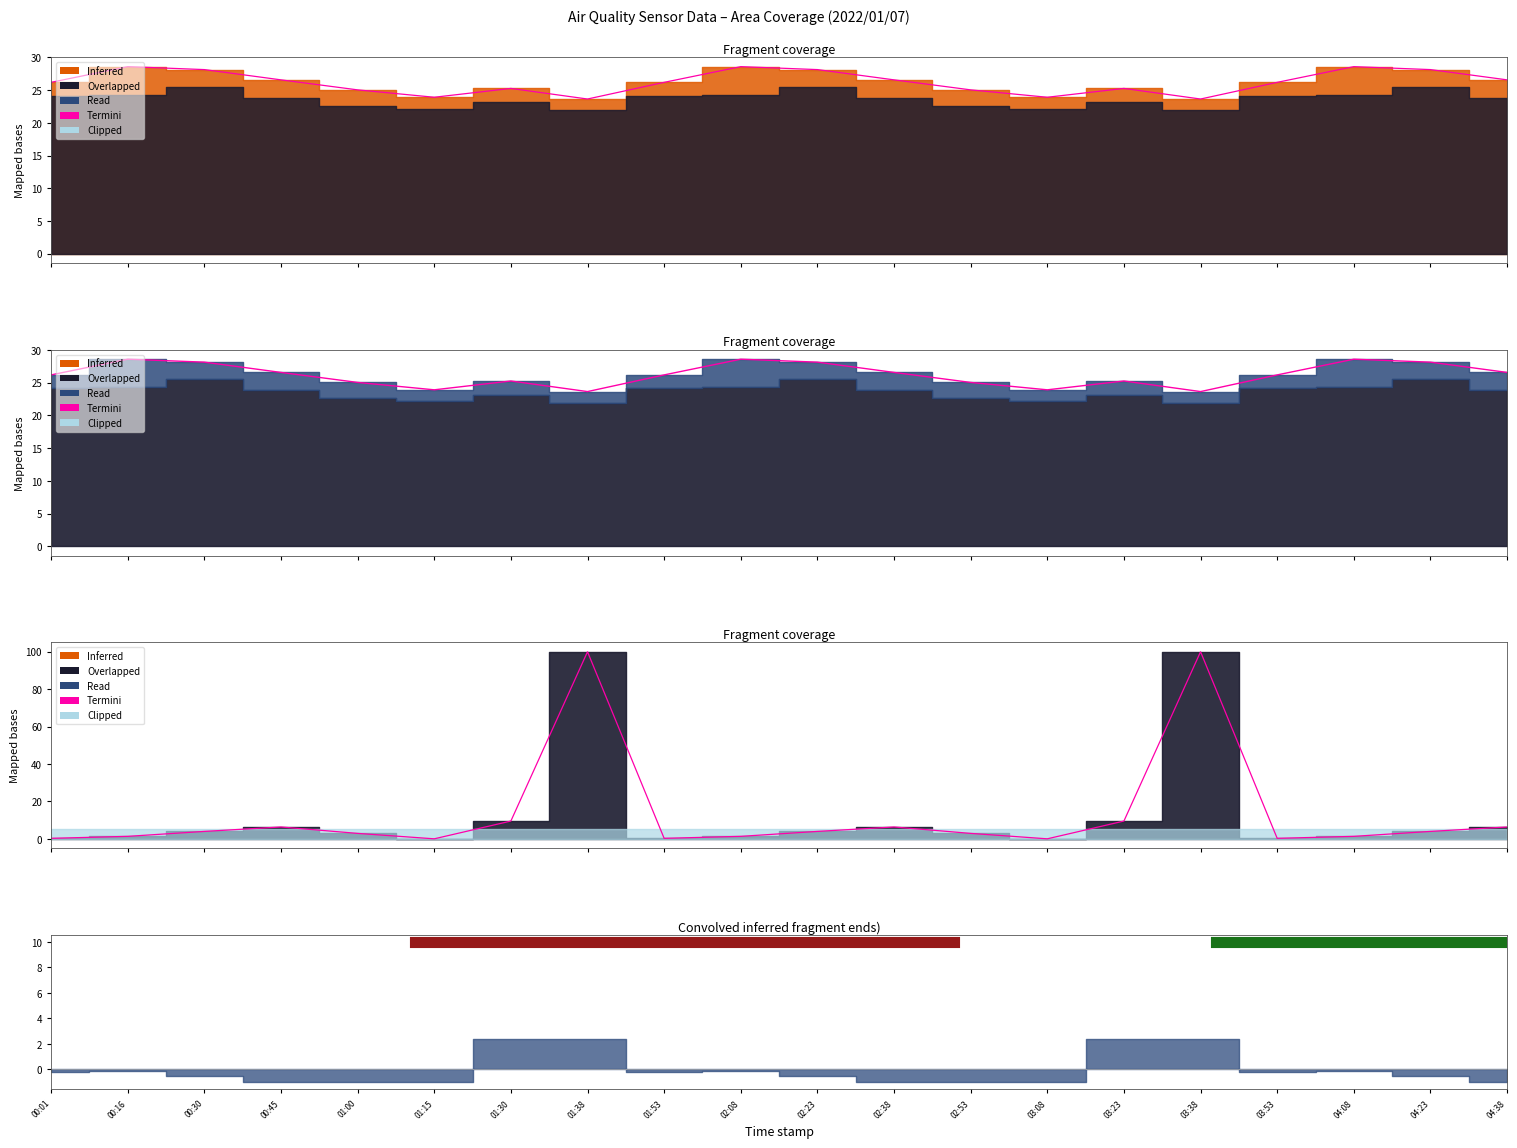

What is the sum of the values at 01:15 and 03:23?

9.5